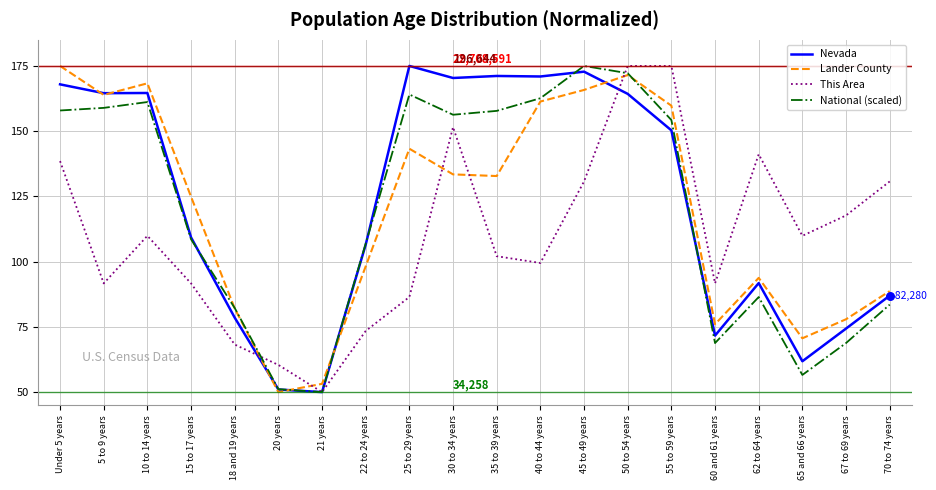

What is the spread (max minus min) of values at 21 years?

3.2